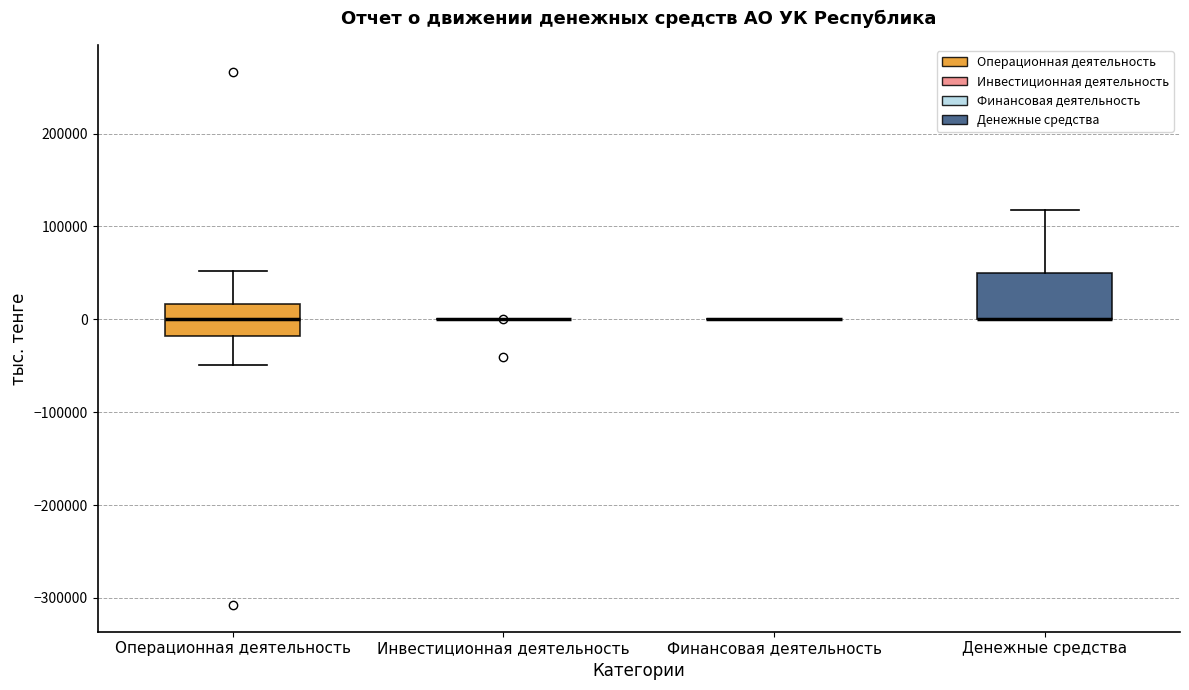

Reading left to right, transcribe this box plot: for each box, give where its median line is, the range the box spans, and where its two whiskers end, as read against the y-axis. The values are not printed on the chart, so give them approximately, as read against the axis.

Операционная деятельность: median 0, box -20000 to 20000, whiskers -50000 to 50000
Инвестиционная деятельность: box collapsed to a line at 0, whiskers 0 to 0
Финансовая деятельность: box collapsed to a line at 0, whiskers 0 to 0
Денежные средства: median 0 (drawn on the box's lower edge), box 0 to 50000, whiskers 0 to 120000